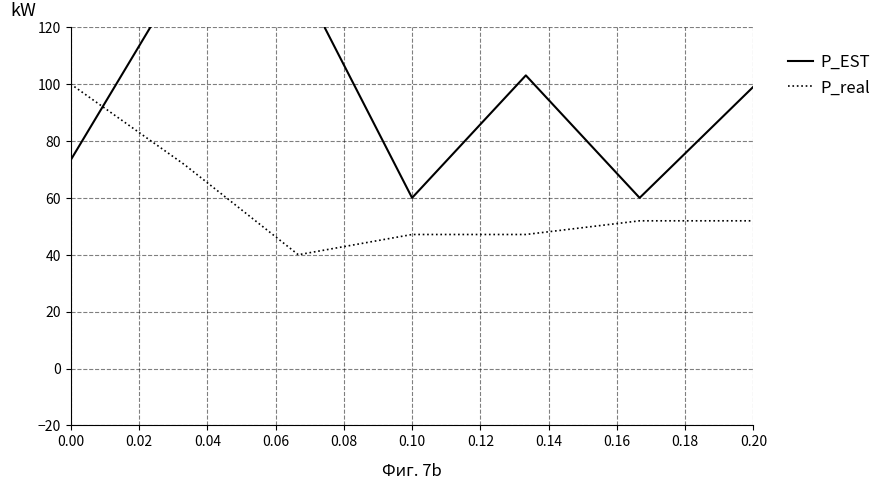

True or false: P_real has a value of 144.5 at 0.00.

False